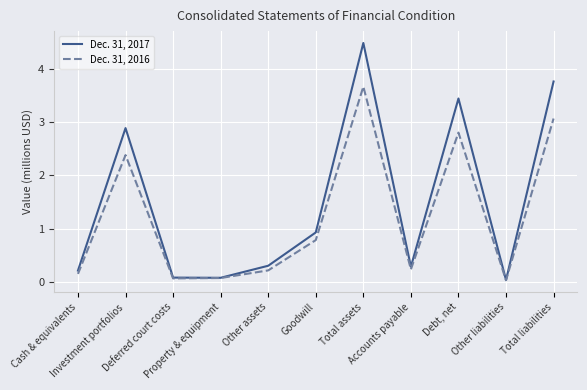

How many series are shown in this chart?

2